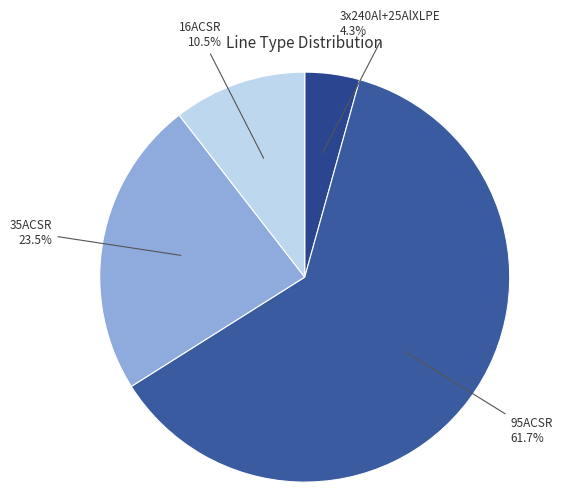

How many slices are in this pie chart?

4